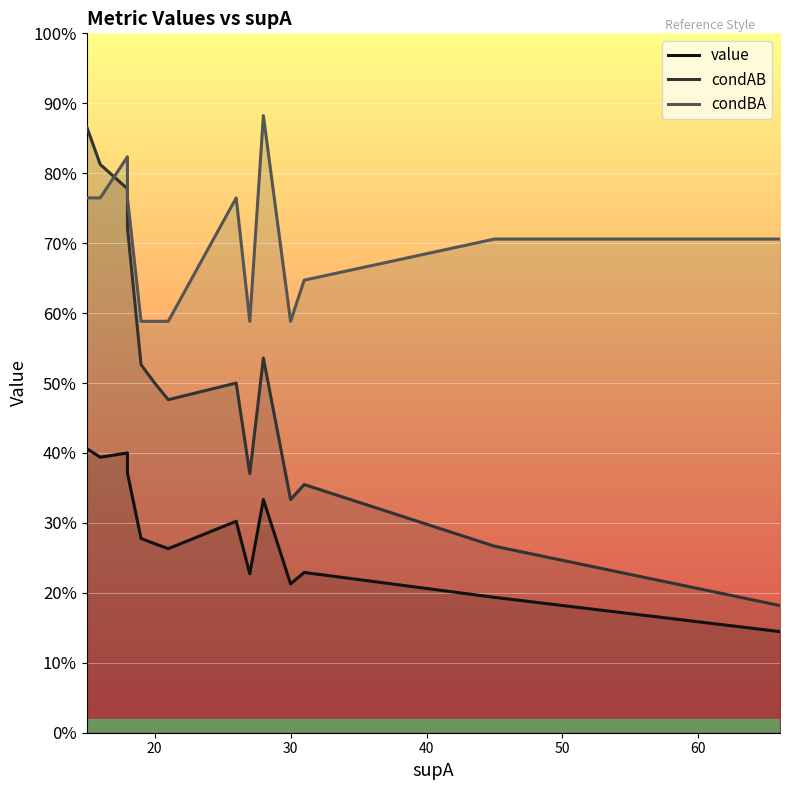

Is the value of condBA at 10 greater than the value of value at 16?

Yes